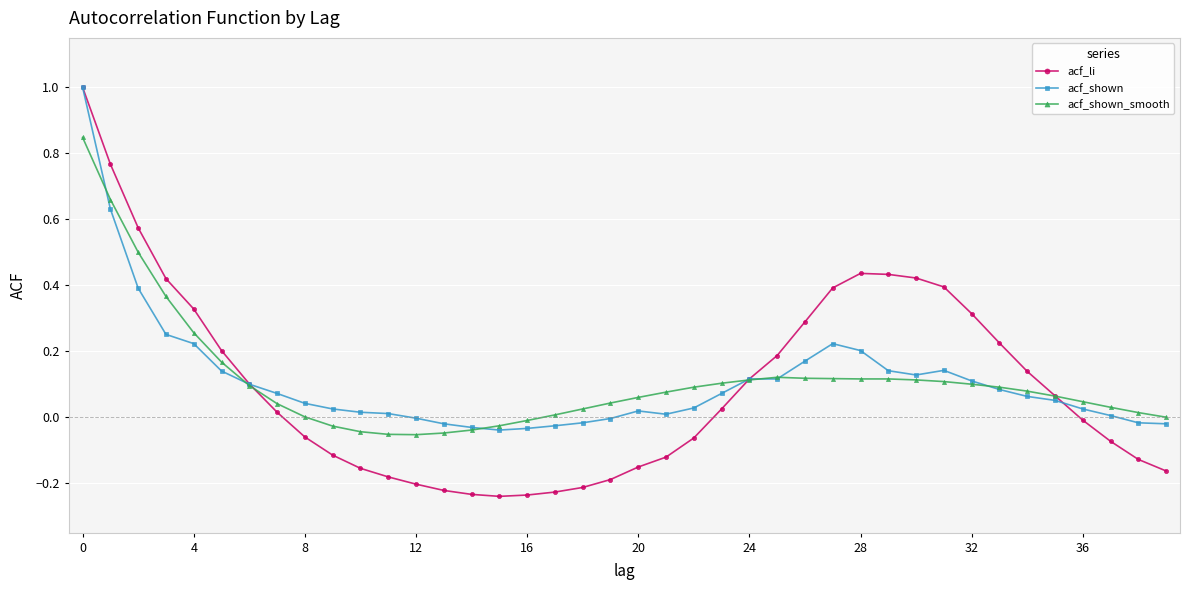

True or false: acf_shown has more than 0 interior local peaks.

True